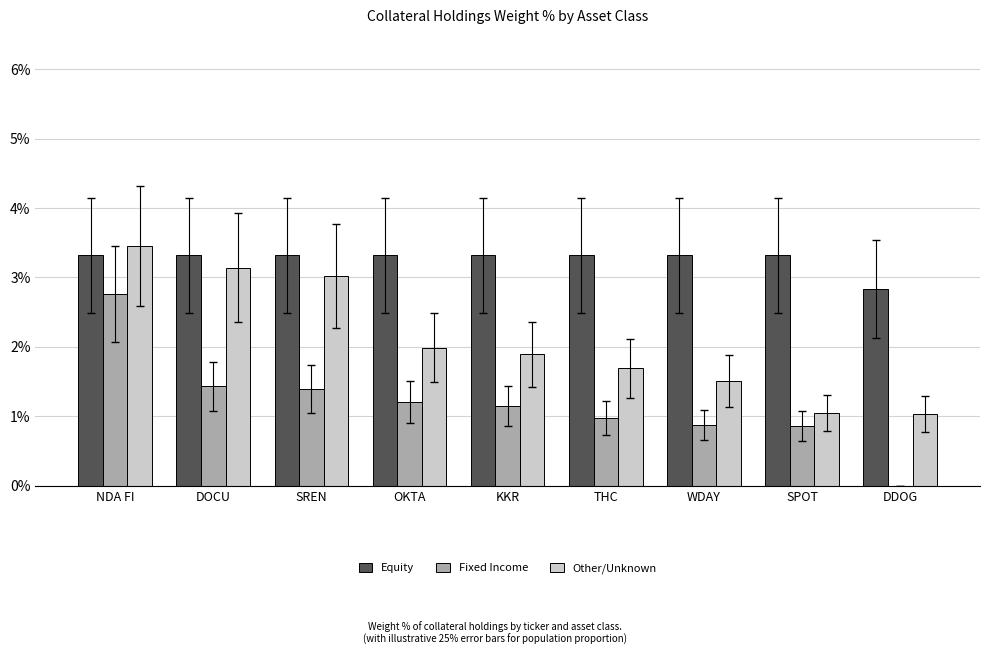

How many categories are shown in the chart?

9